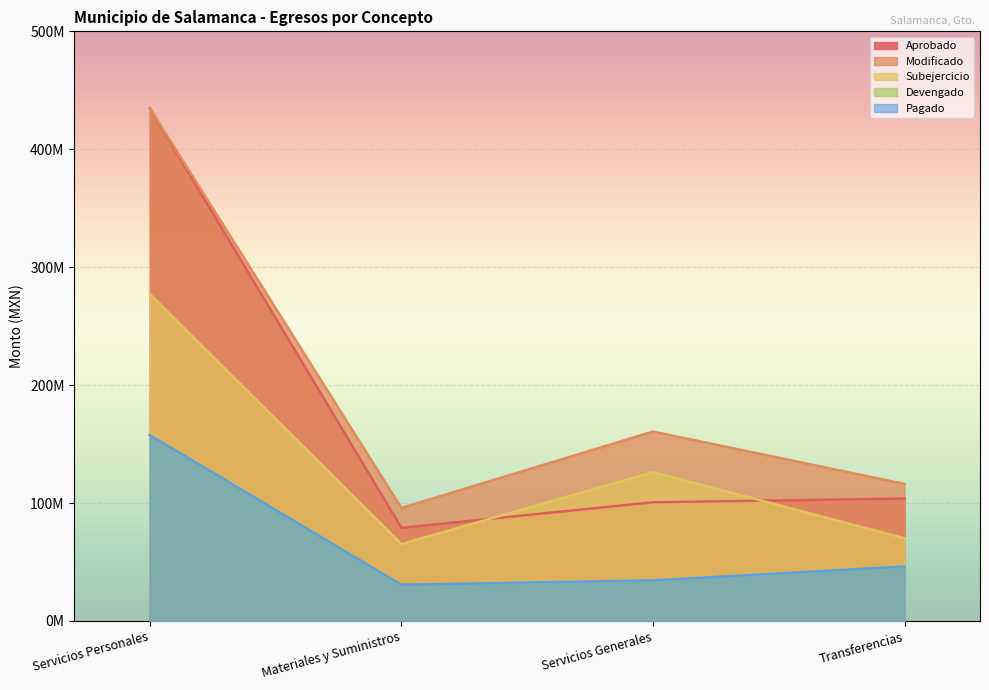

Does the chart display data point markers on the line(s)?

No